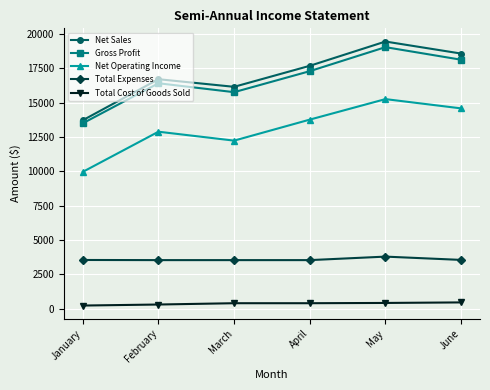

What is the average value of the Net Sales series?

17050.6